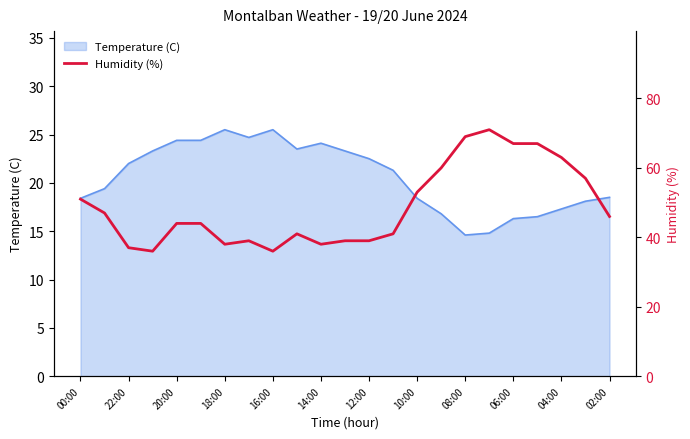

The Temperature (C) series shows 30.8 at 10:00. True or false?

False